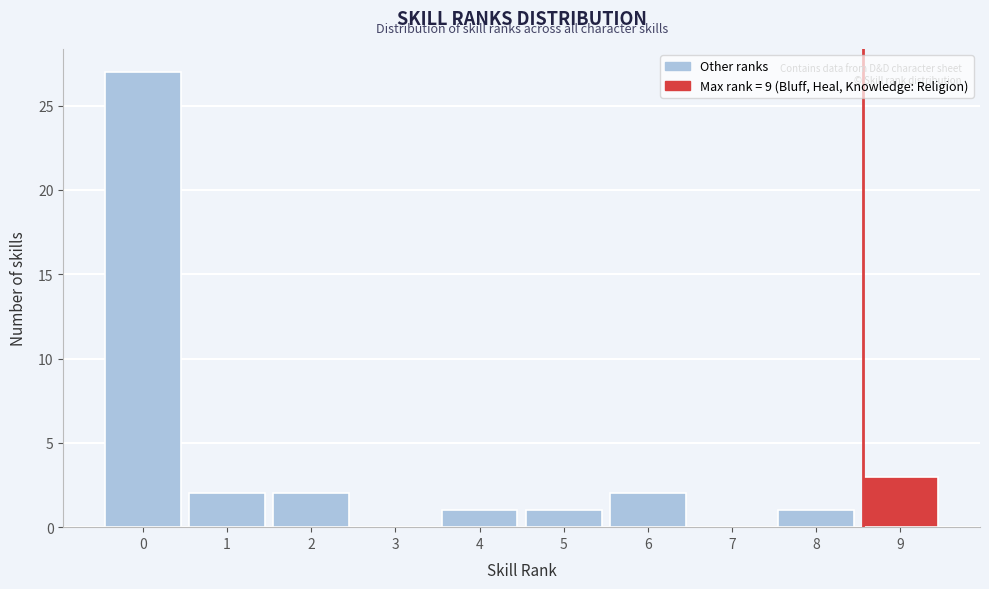

Reading left to right, list all the values displayed in this chart.

0=27	1=2	2=2	3=0	4=1	5=1	6=2	7=0	8=1	9=3